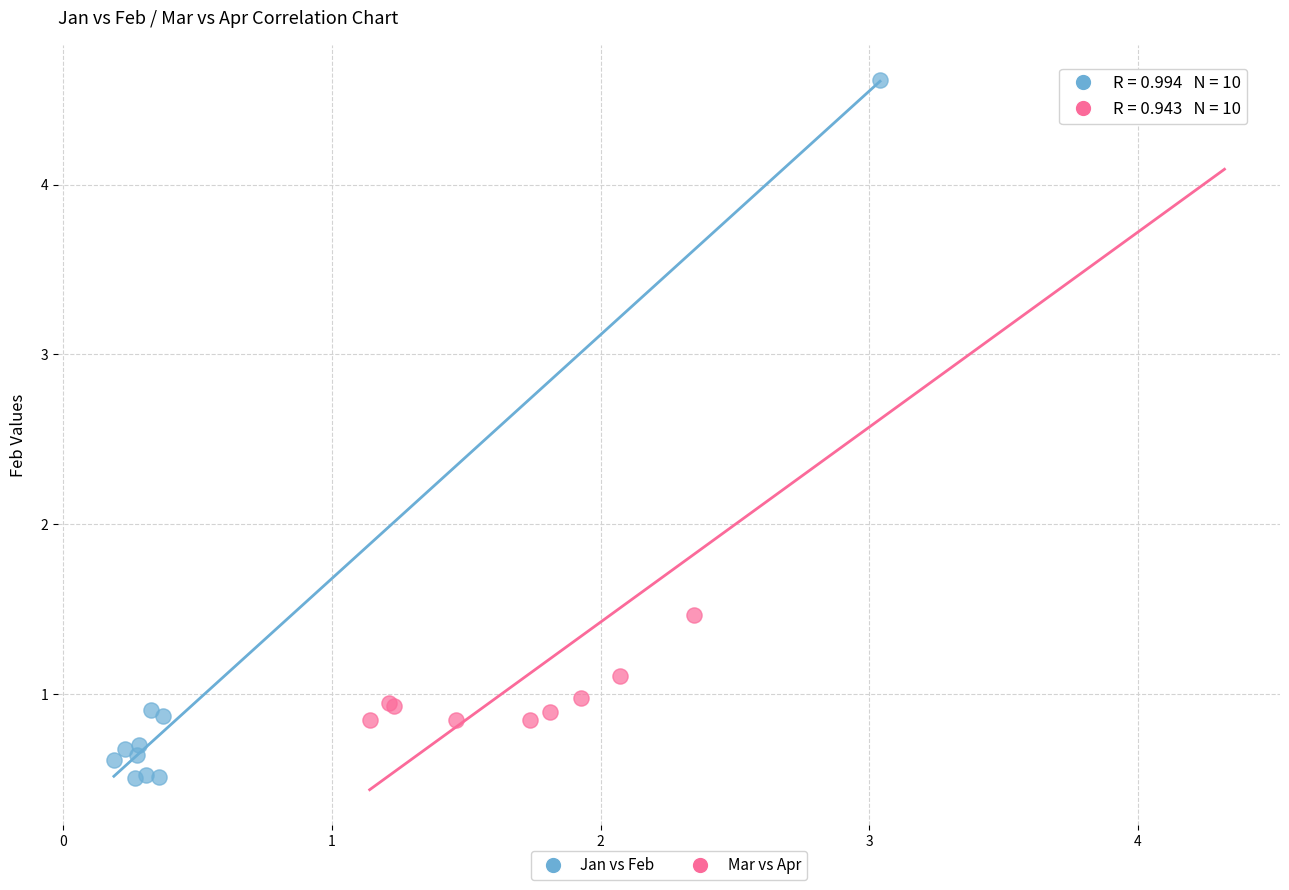

Which series reaches the minimum Y coordinate?

Jan vs Feb